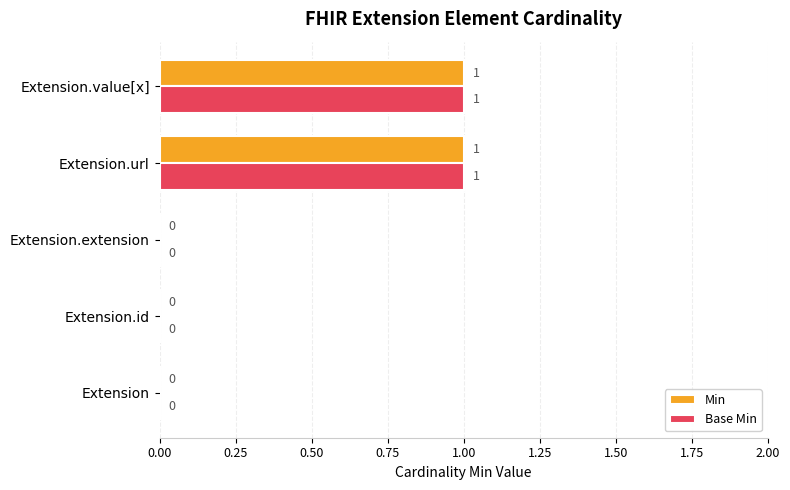

How many Base Min values are between 0 and 1?

5